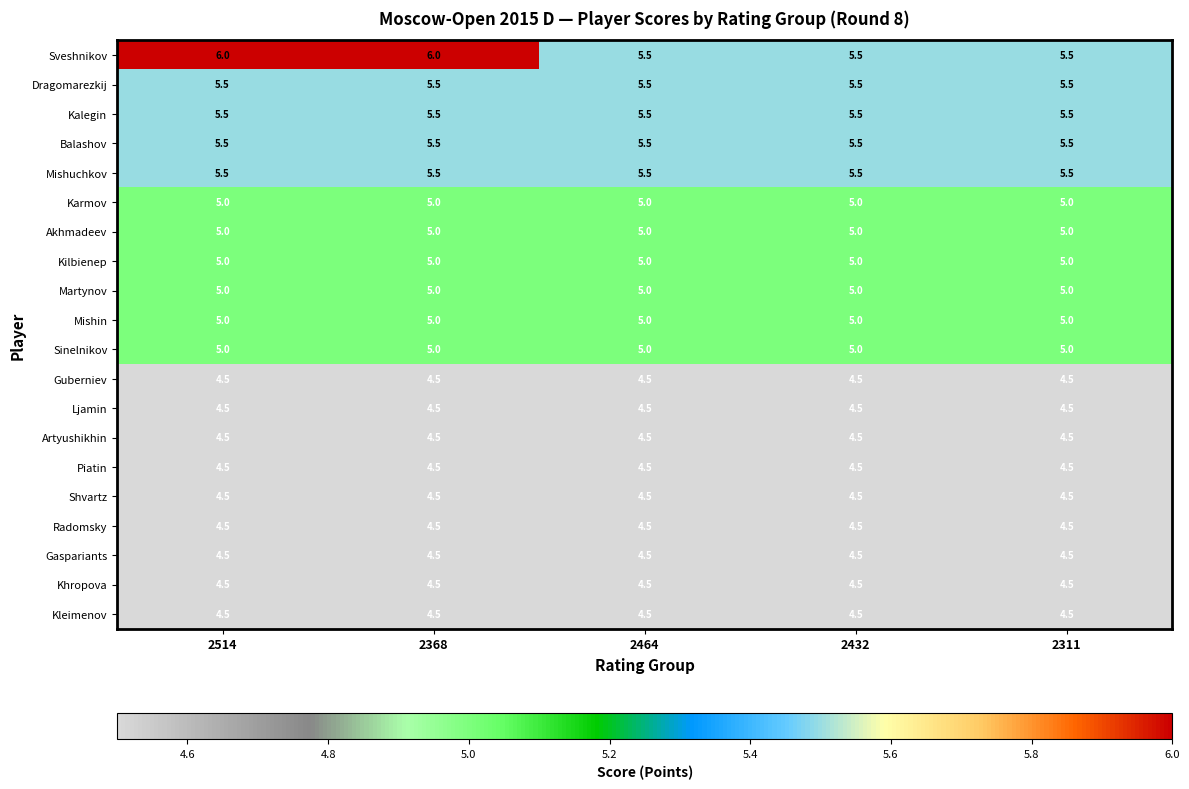

Read the Ljamin value at 2514.

4.5